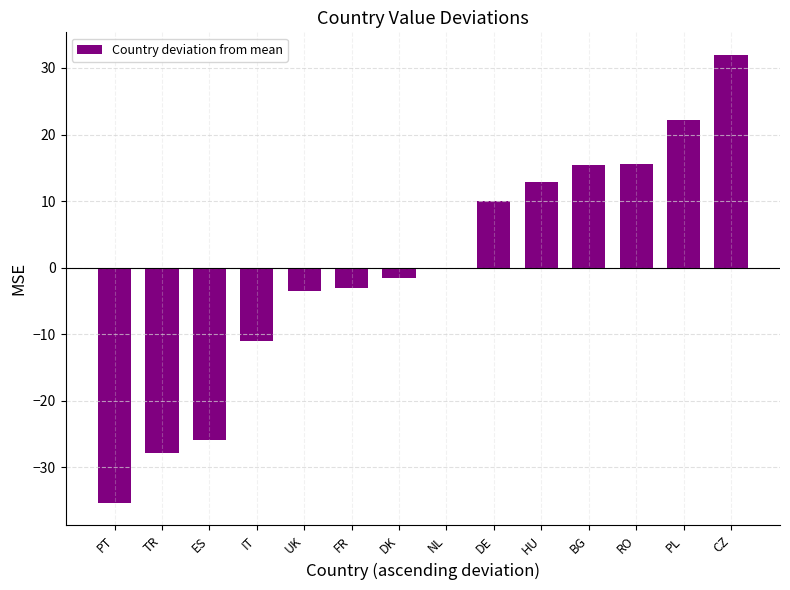

What is the approximate value at UK?

-3.5